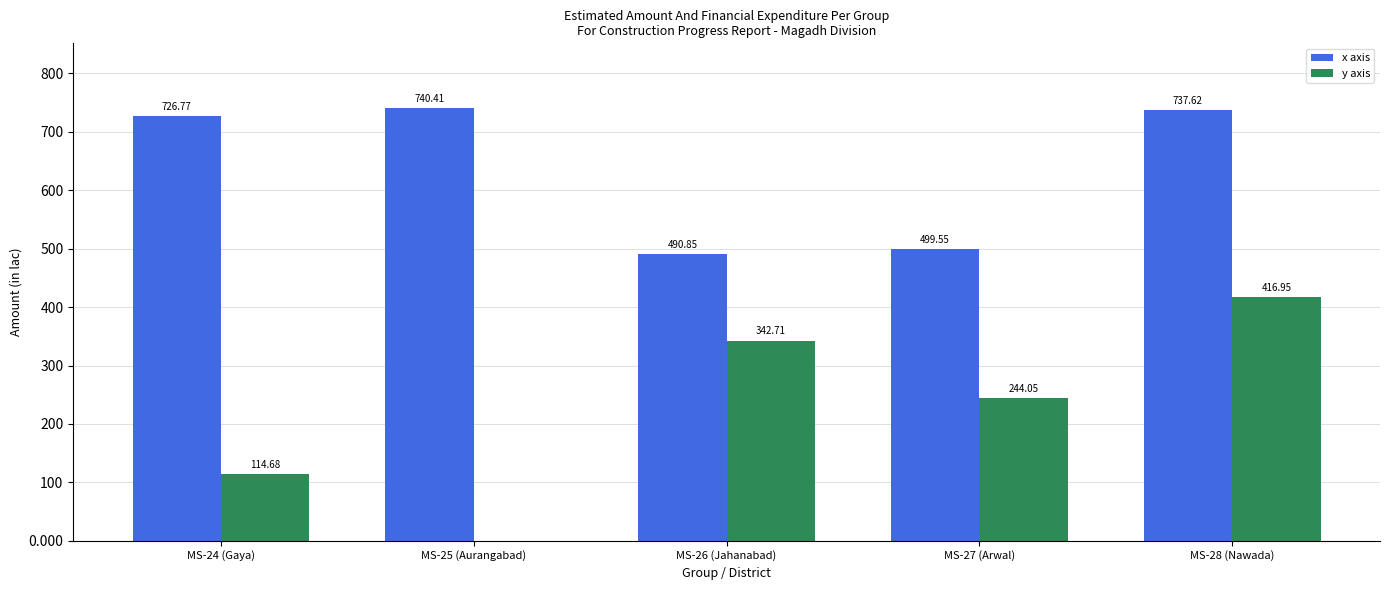

Are the bars grouped side by side (vs. stacked)?

Yes